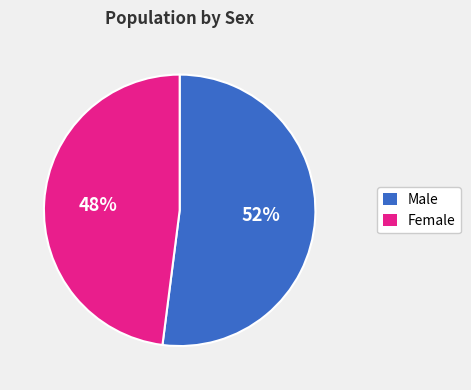

Rank the categories by value from highest to lowest.

Male, Female